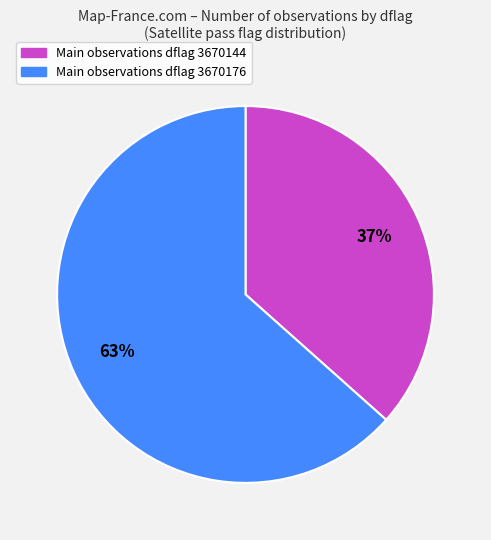

To the nearest percent, what is the average slice percentage?

50%